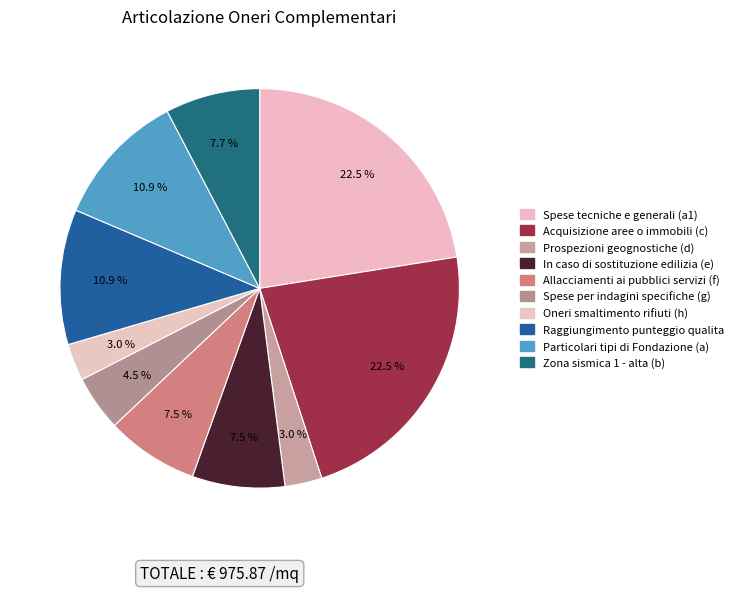

How many segments does this pie chart have?

10